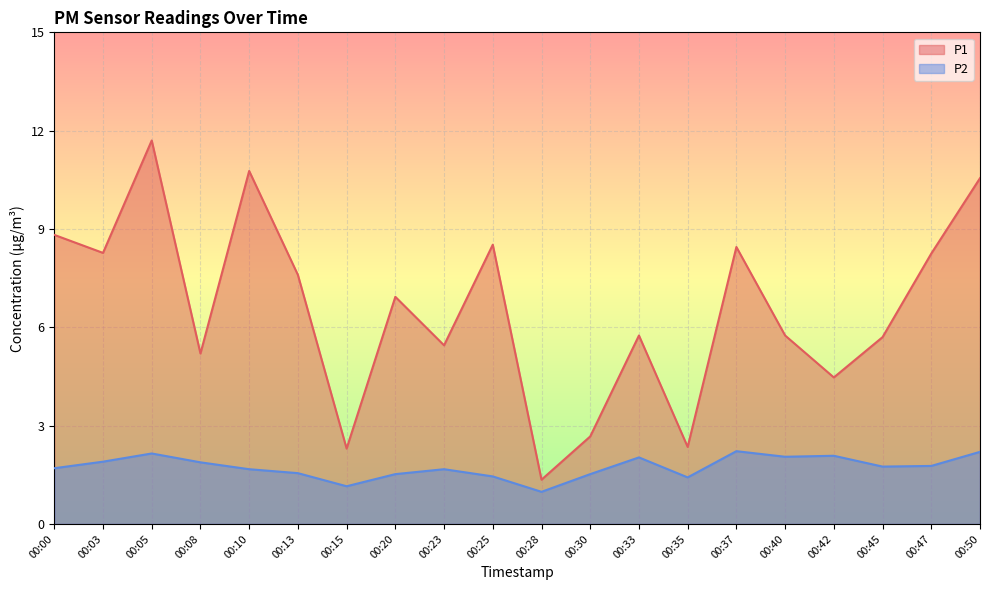

Rank the categories by P2 value from highest to lowest.

00:37, 00:50, 00:05, 00:42, 00:40, 00:33, 00:03, 00:08, 00:47, 00:45, 00:00, 00:10, 00:23, 00:13, 00:20, 00:30, 00:25, 00:35, 00:15, 00:28